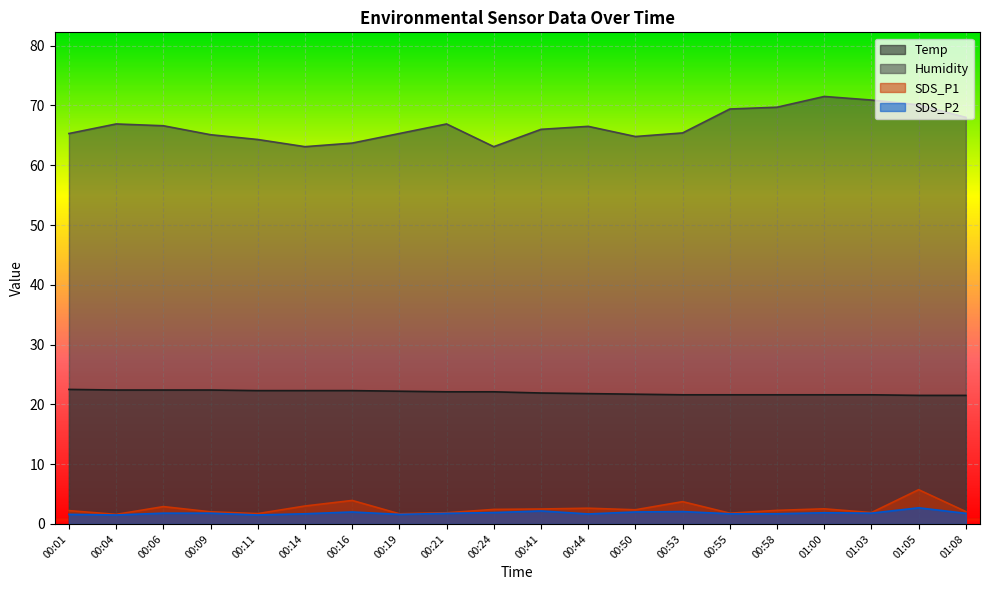

What is the difference between the second highest and minimum values in the Humidity series?

7.8